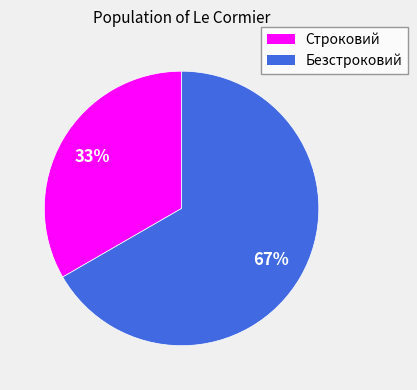

What is the largest slice in the pie chart?

Безстроковий